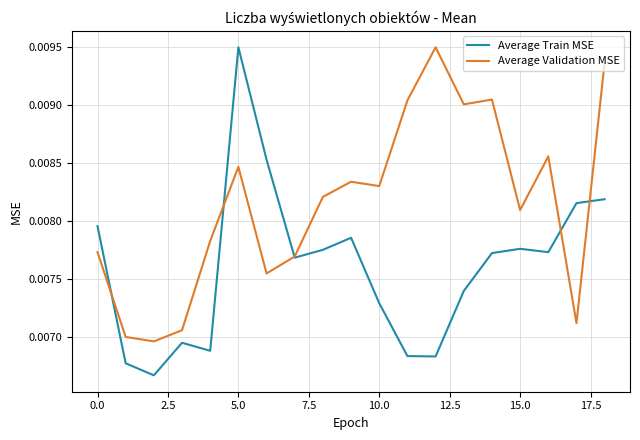

True or false: Average Train MSE and Average Validation MSE intersect in this chart.

True